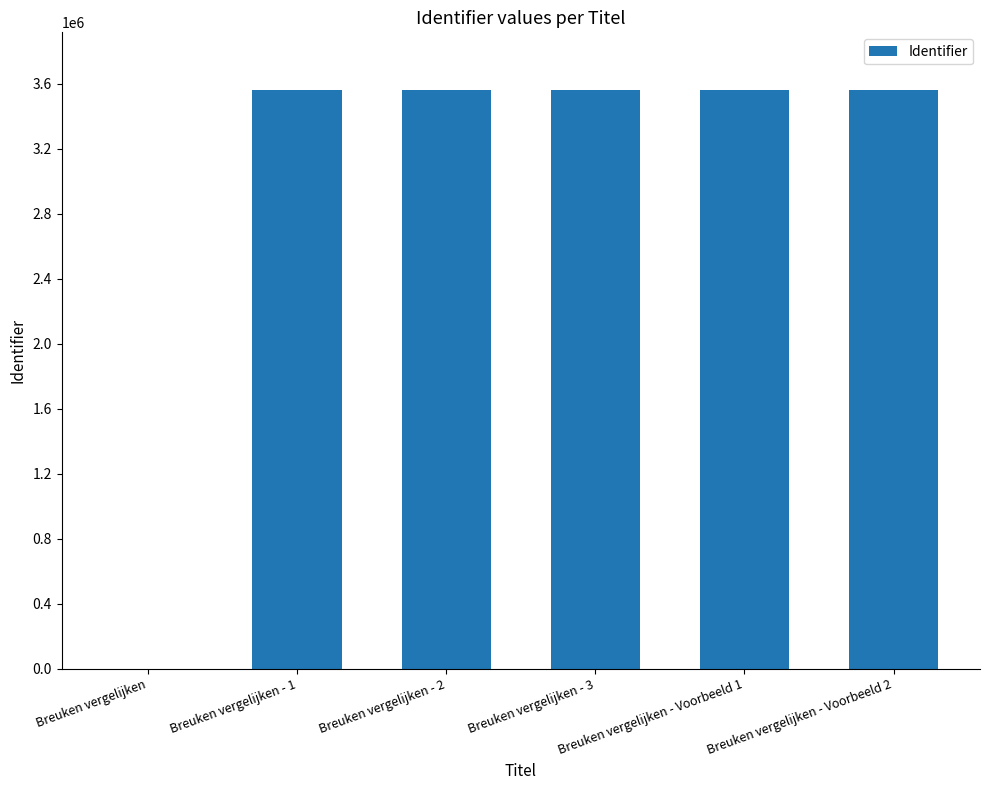

What is the maximum value shown in the chart?

3559116